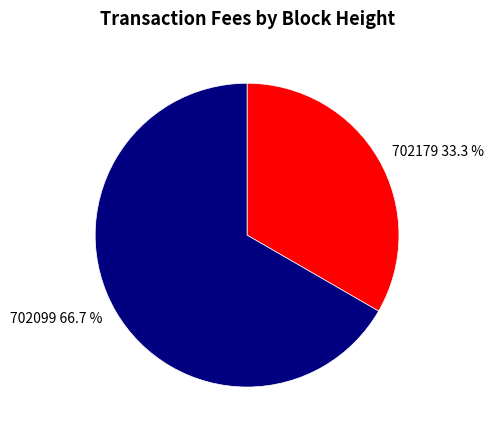

What is the total percentage of 702099 and 702179?

100.0%